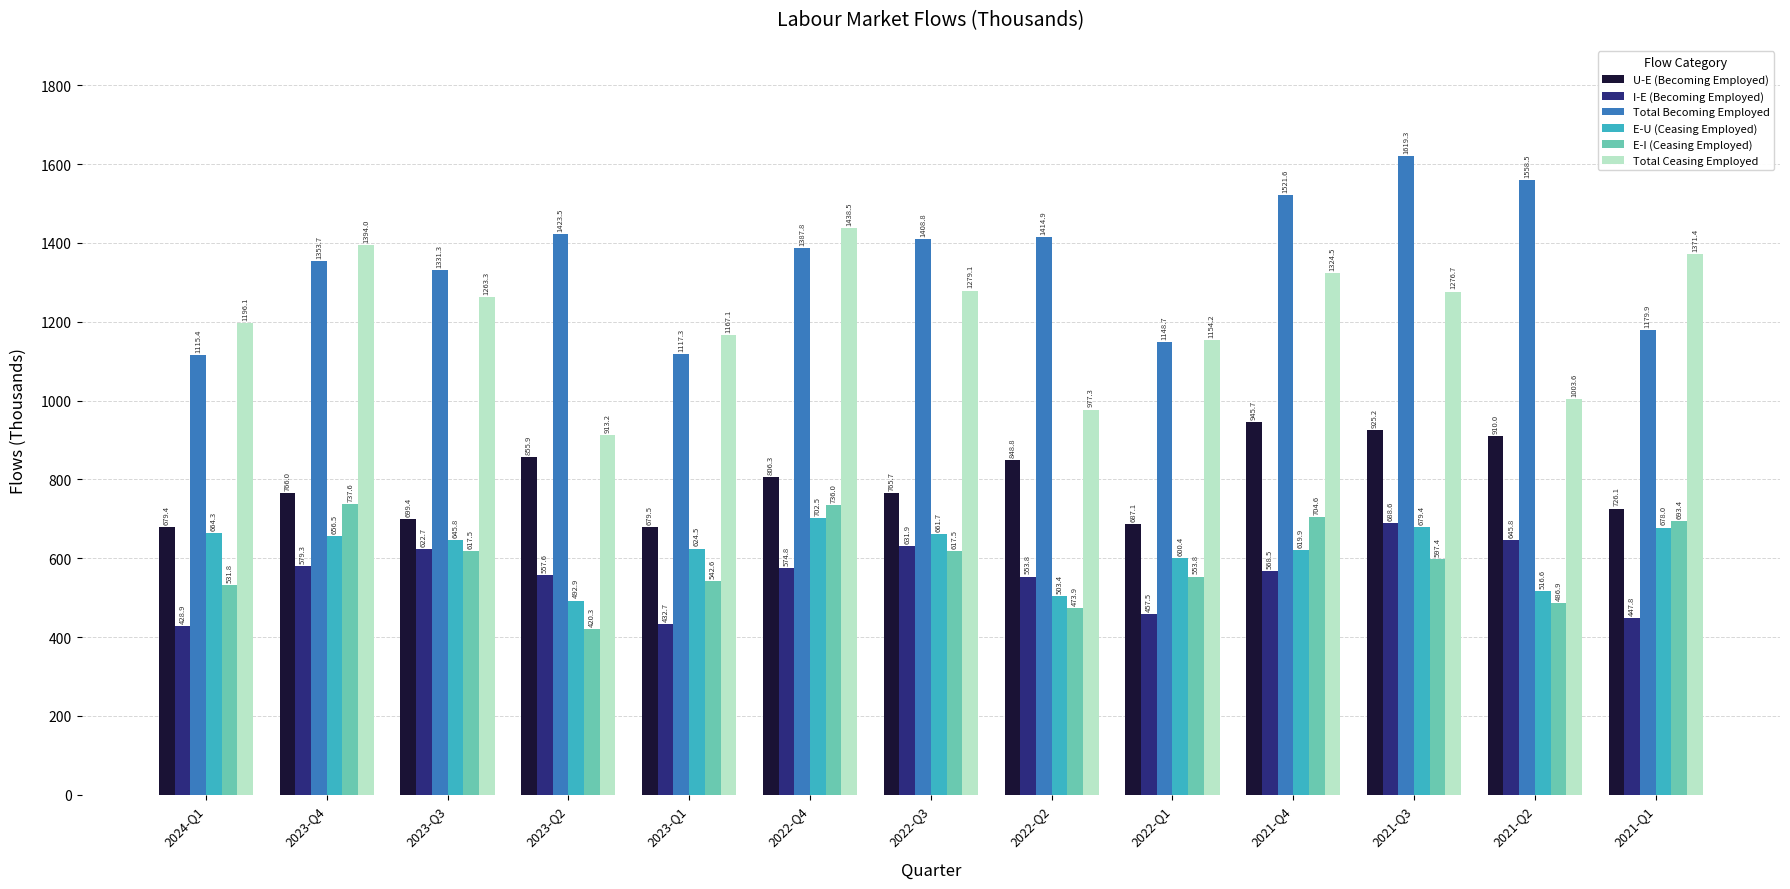

Are the bars horizontal?

No